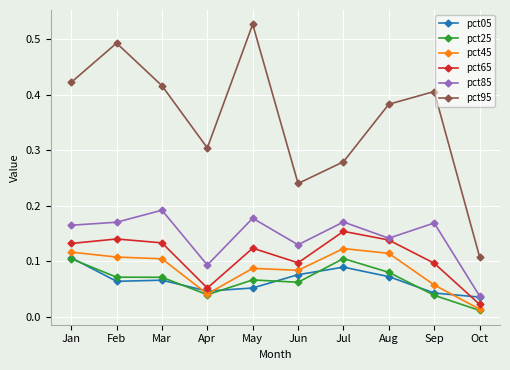

The pct45 series shows 0.1 at Sep. True or false?

True